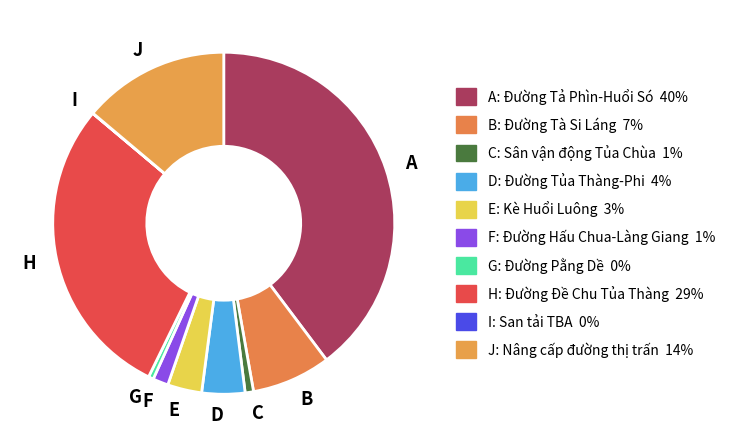

Which has a higher value, C or E?

E